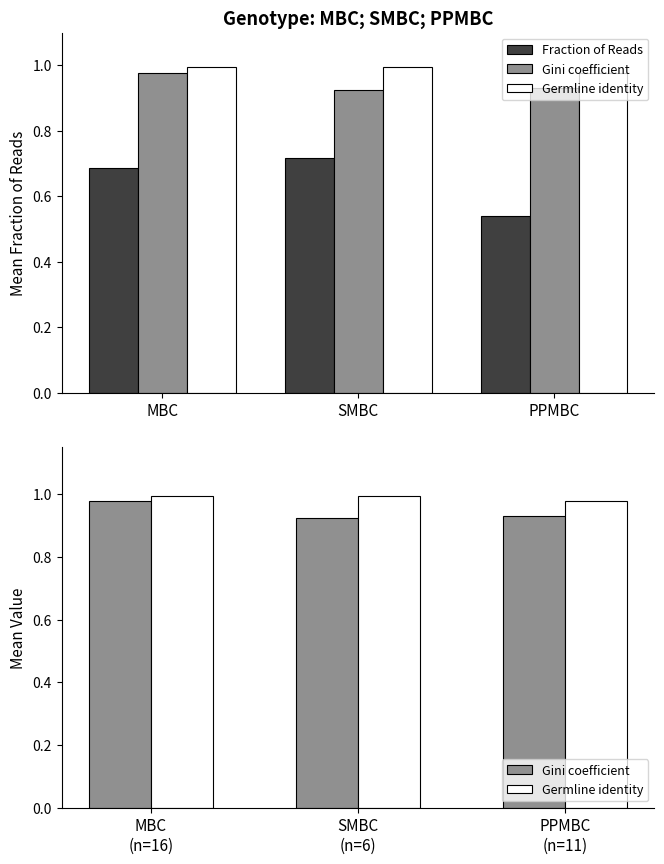

What value does the Germline identity series have at MBC (n=16)?

1.0